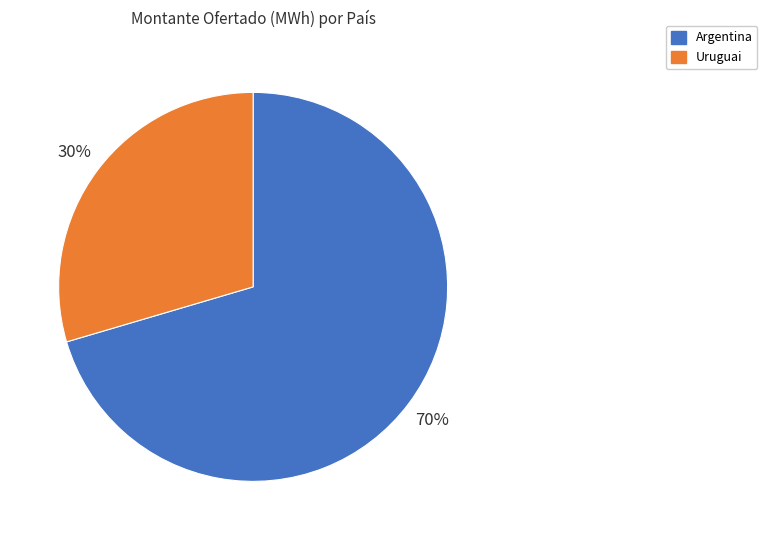

What is the largest slice in the pie chart?

Argentina